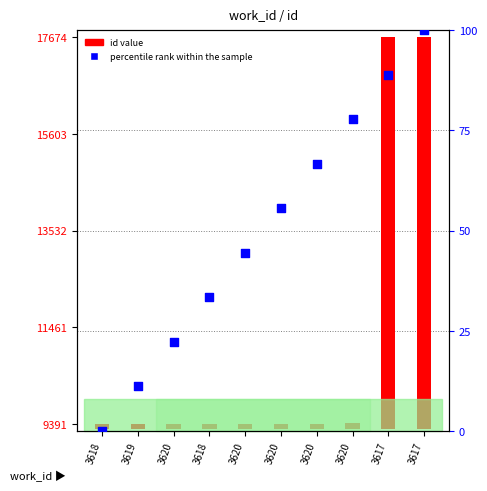

Which series has the largest total across all categories?

id value